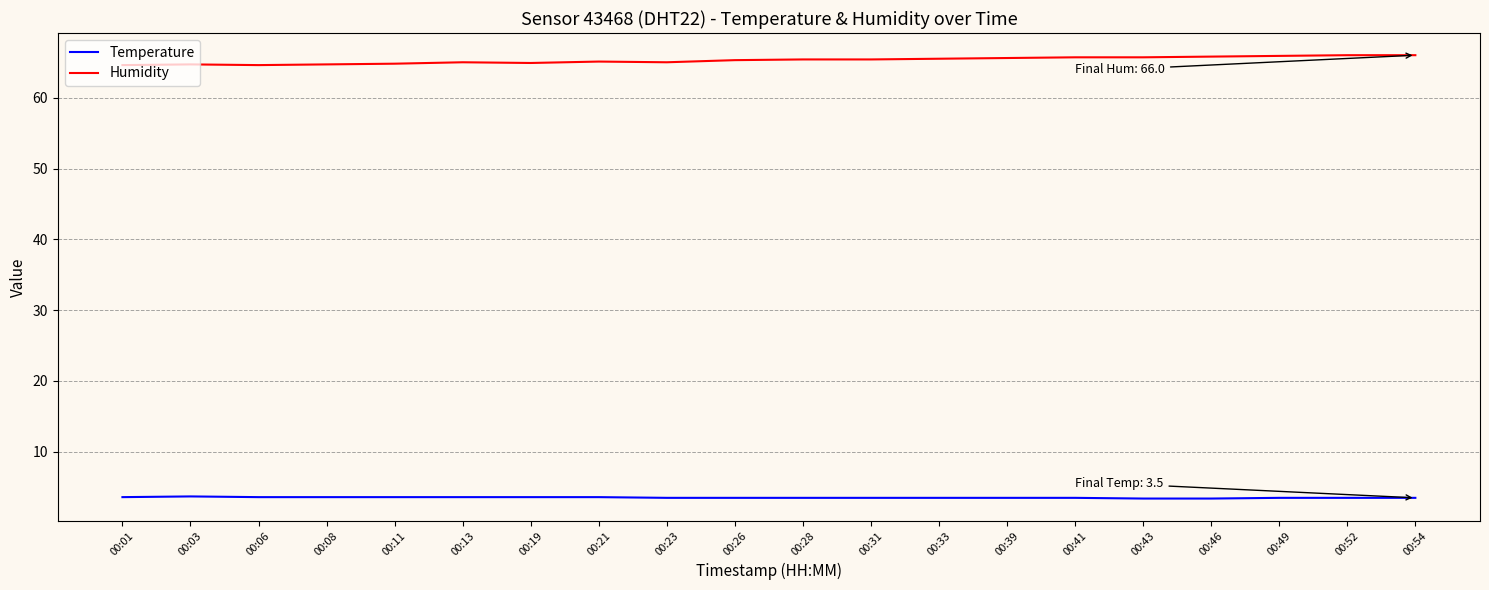

What is the lowest value of the Humidity series?

64.6